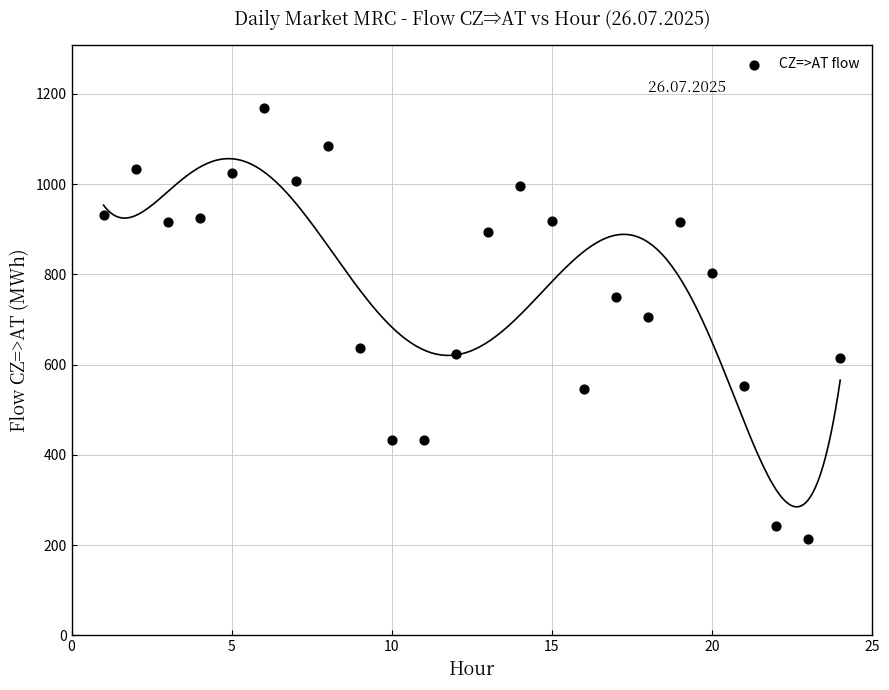

What is the range of X values (max minus min)?

23.0